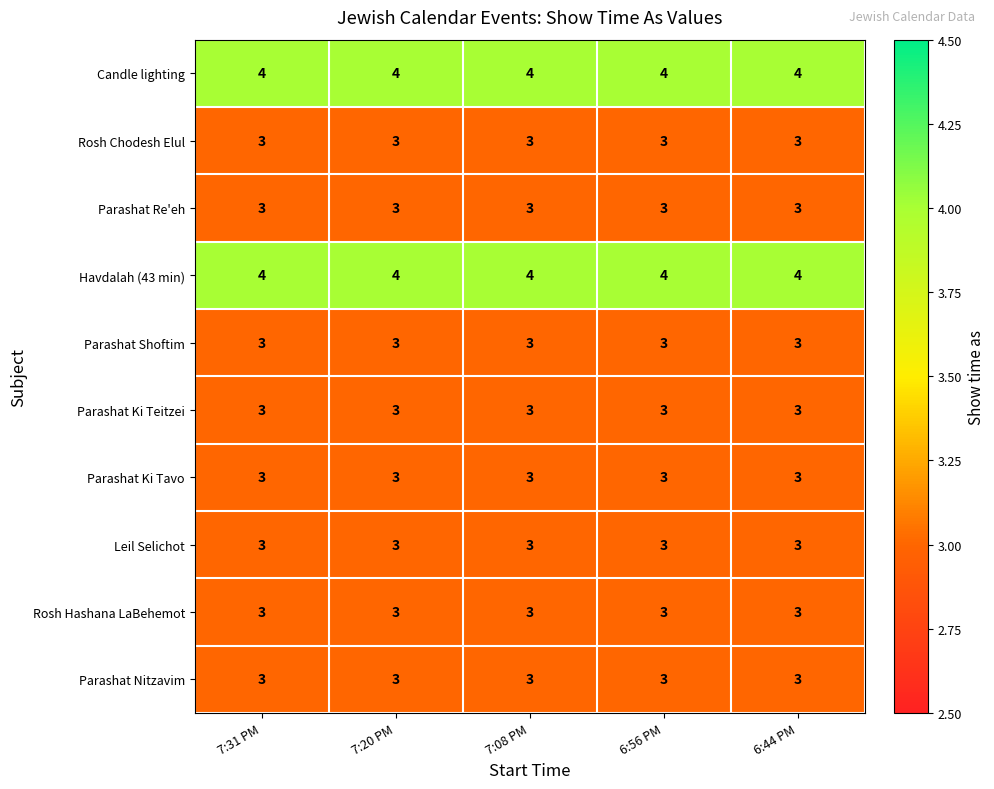

What value does the Parashat Ki Tavo series have at 6:56 PM?

3